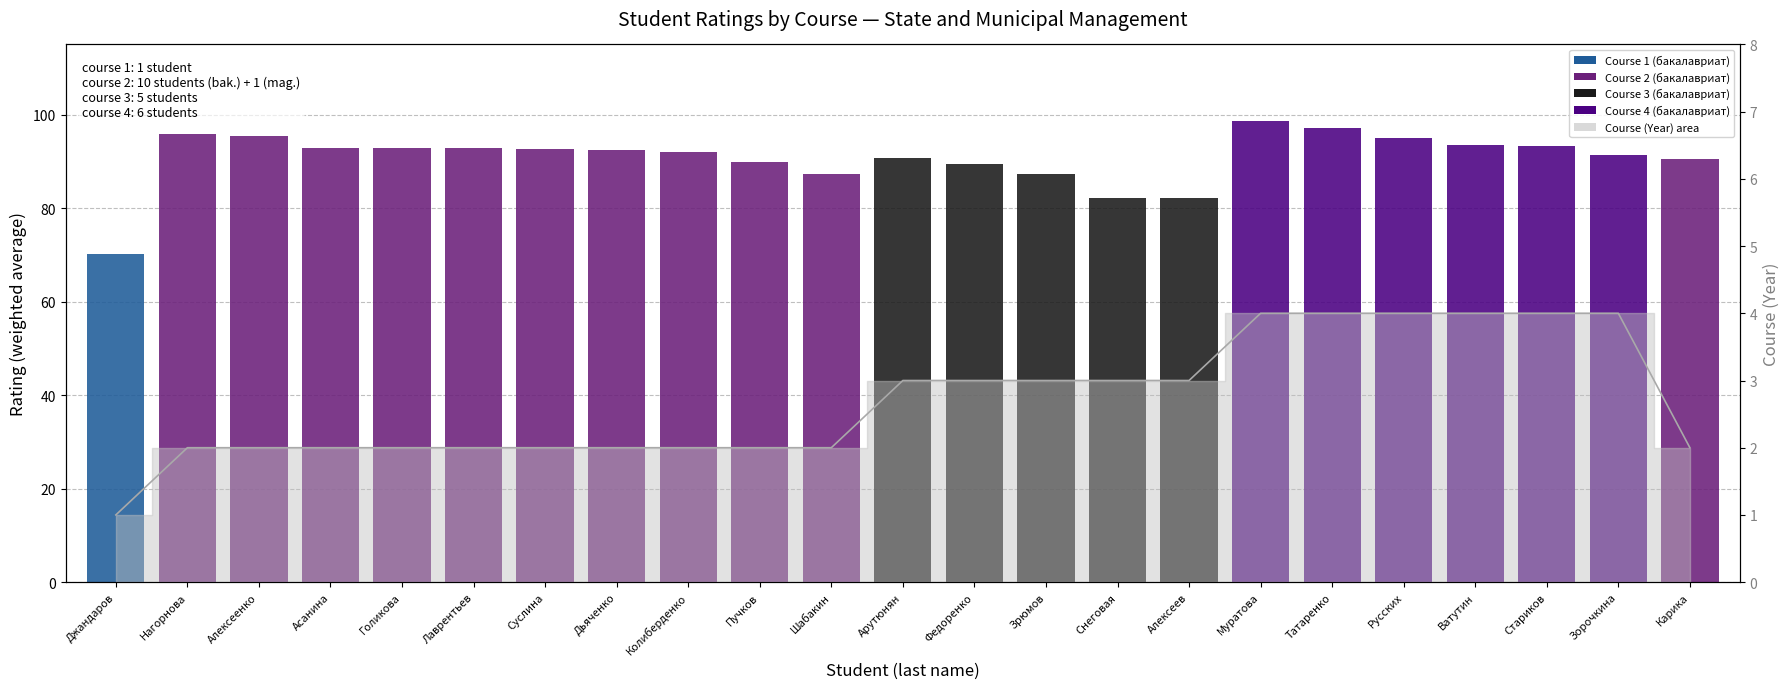

Which category has the highest value across all series?

Муратова